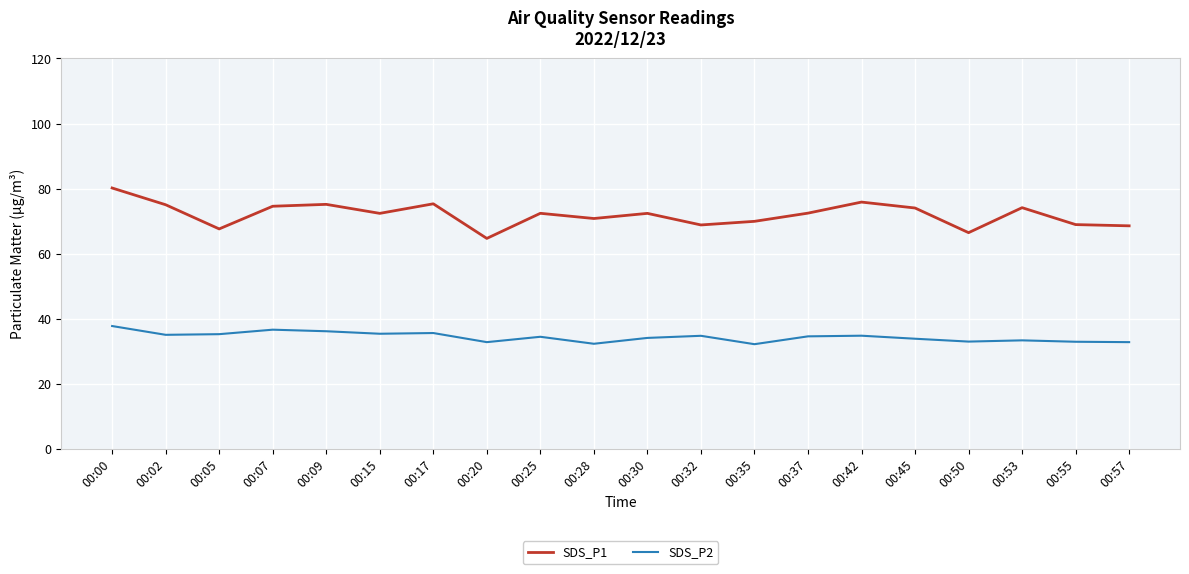

At which label does SDS_P2 first exceed 34?

00:00